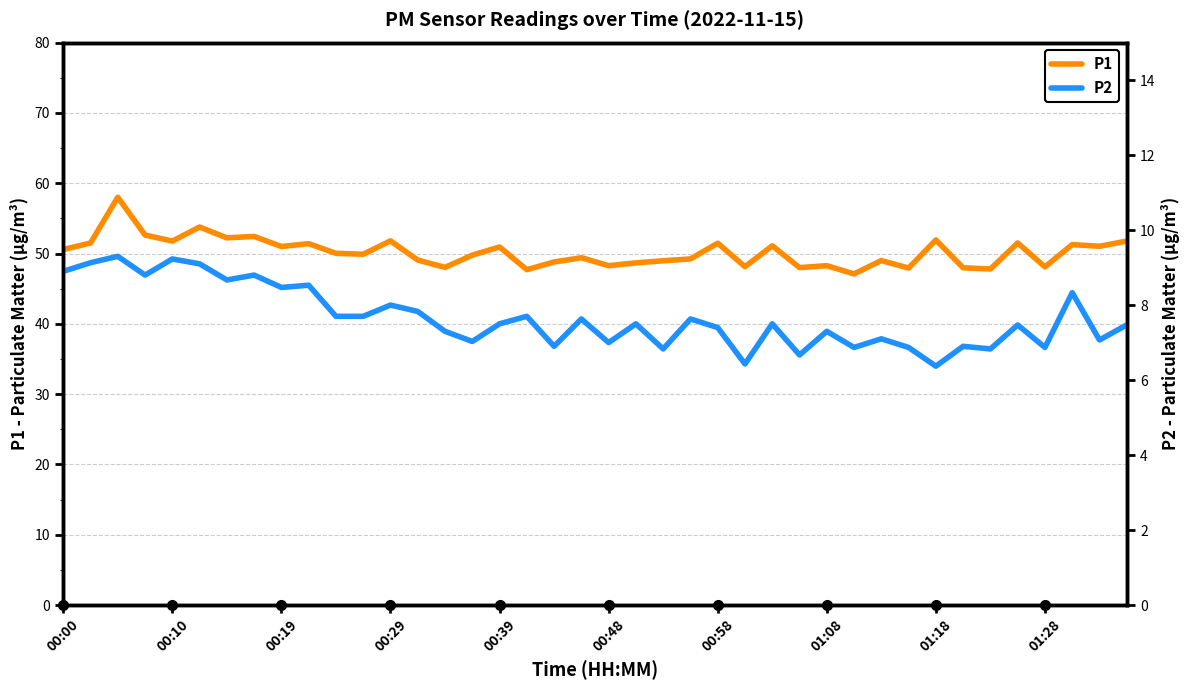

Is it true that P1 equals 51.8 at 00:10?

True